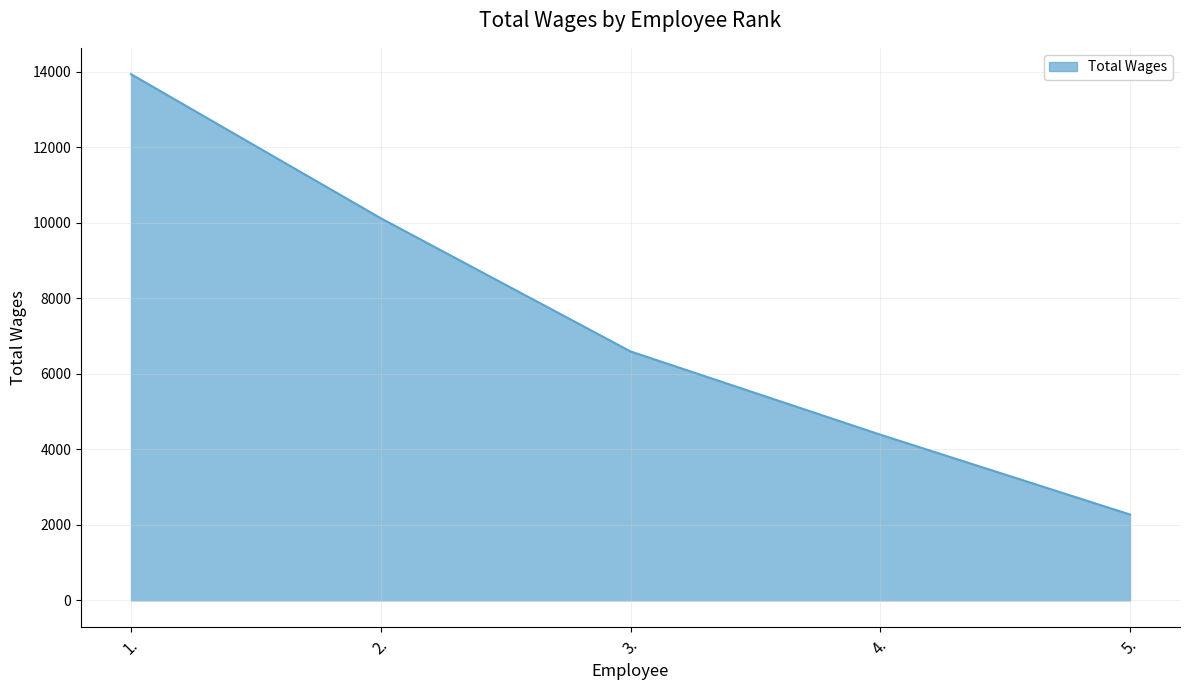

Which label corresponds to the largest value in the chart?

1.